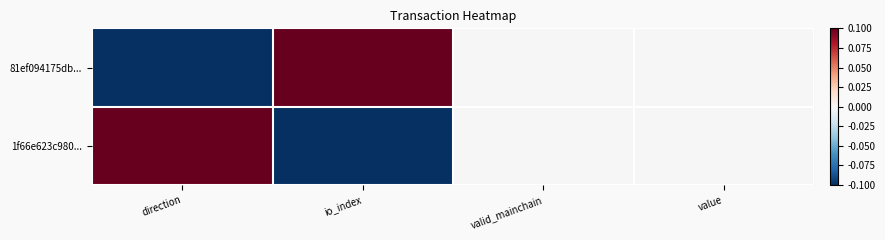

List the series in order of their overall mean, lowest first.

1f66e623c980..., 81ef094175db...